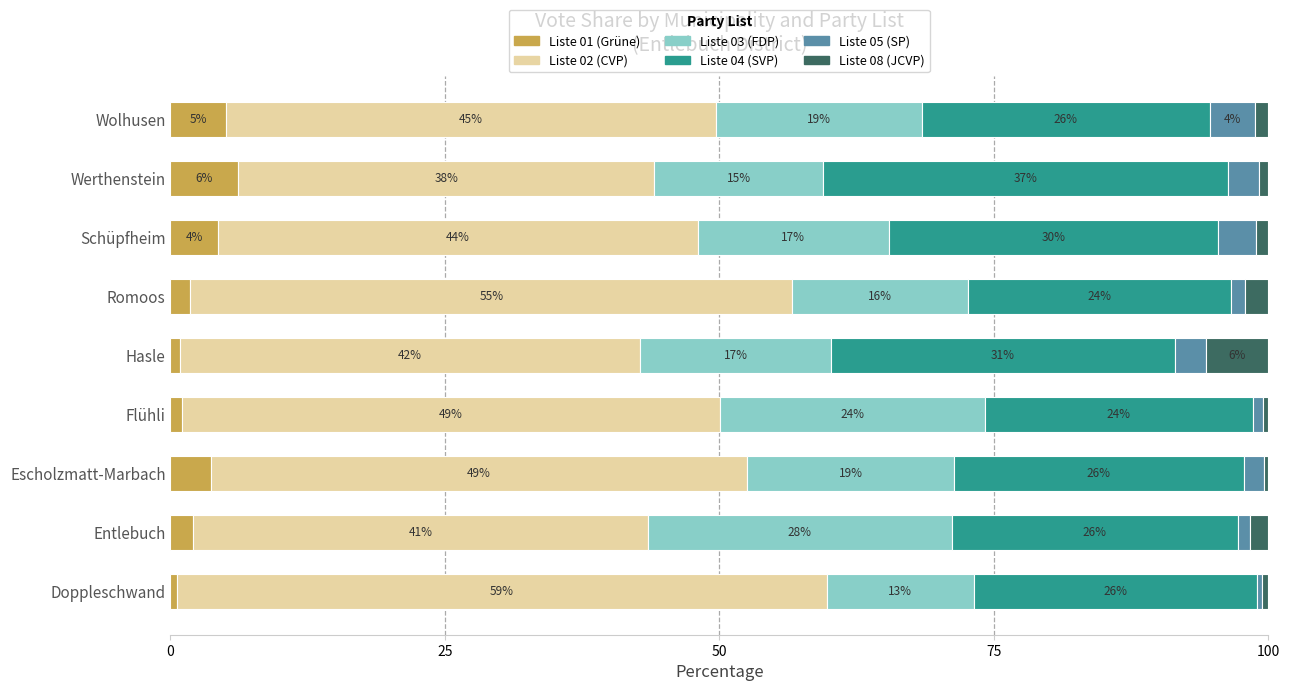

What is the maximum value for Liste 01 (Grüne)?

6.2